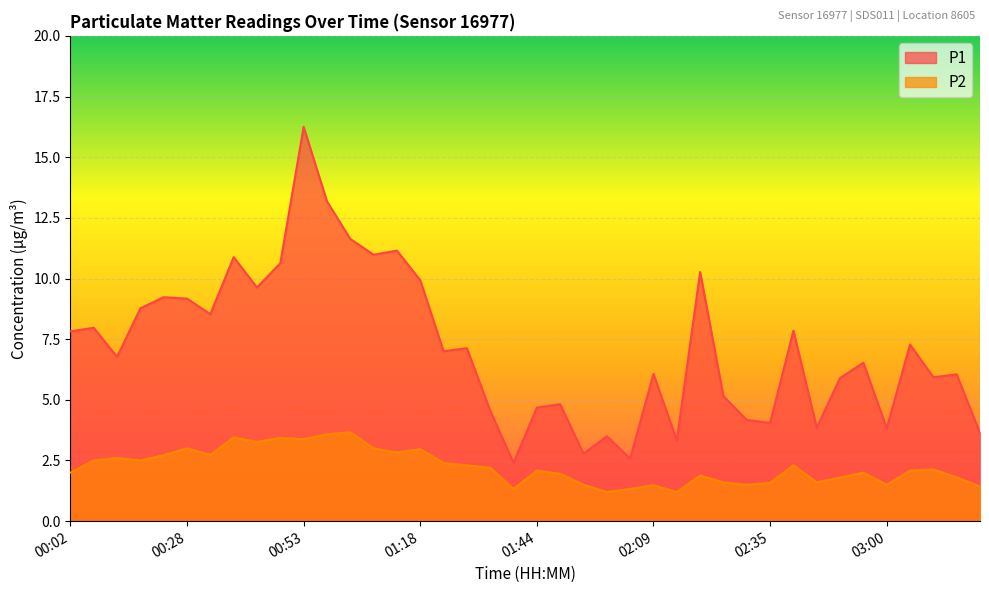

At how many categories does at least one series exceed 7?

19